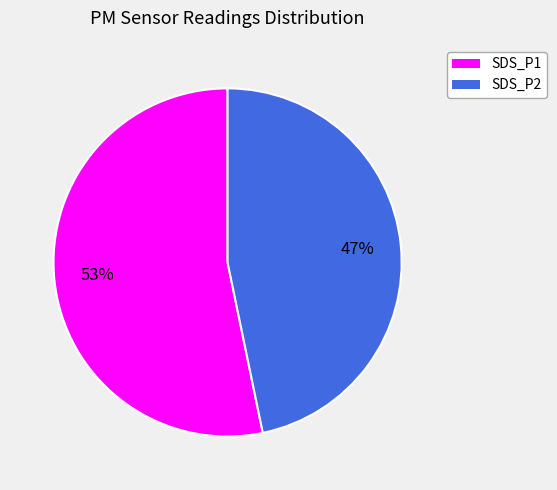

Does any single category account for the majority?

Yes